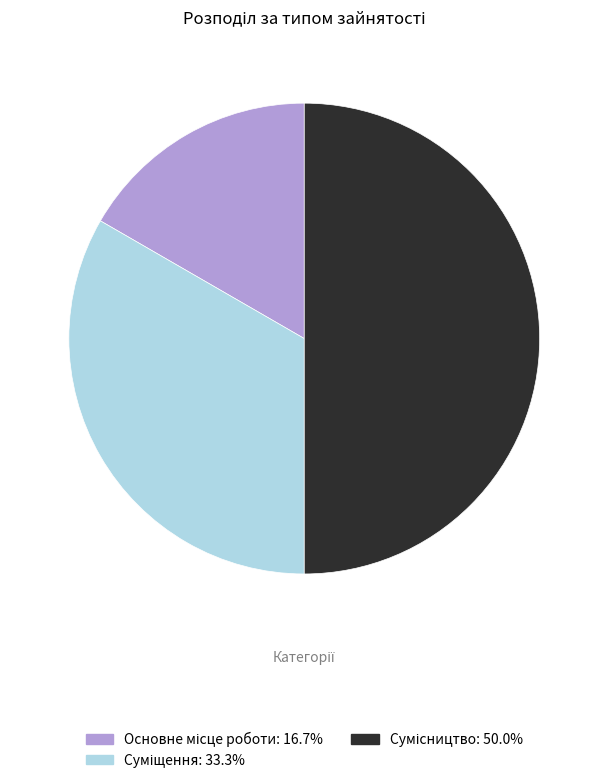

Count the number of slices in the pie.

3